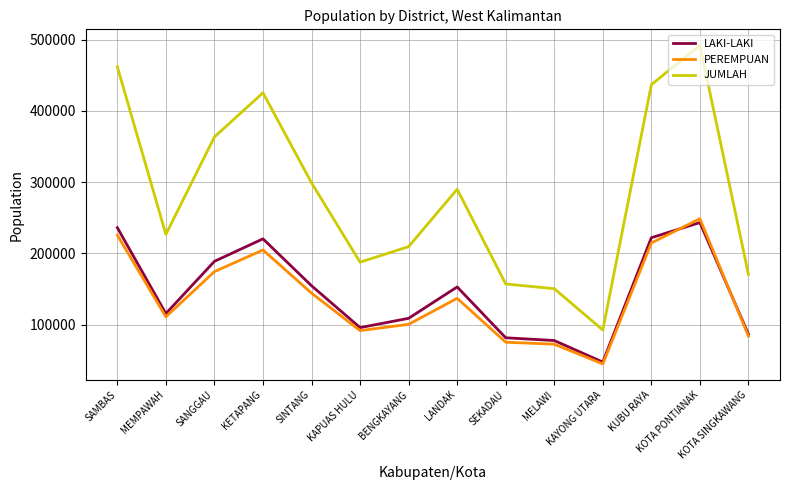

What is the difference between the maximum and second lowest values in the LAKI-LAKI series?

165487